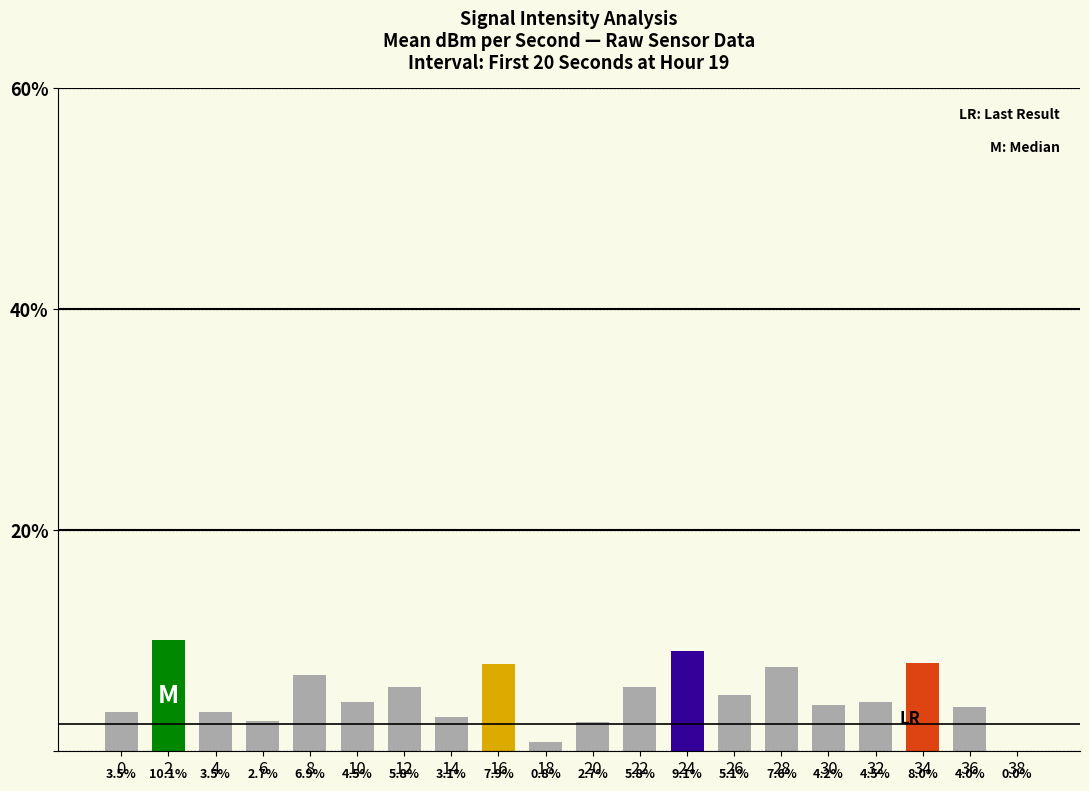

What is the change in value from 2 to 10?

-5.6